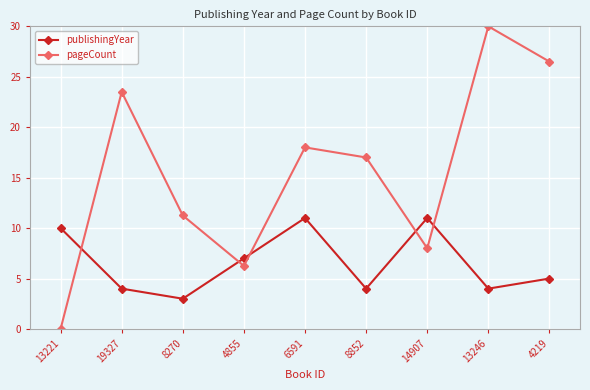

At which category is the sum across all series the highest?

13246